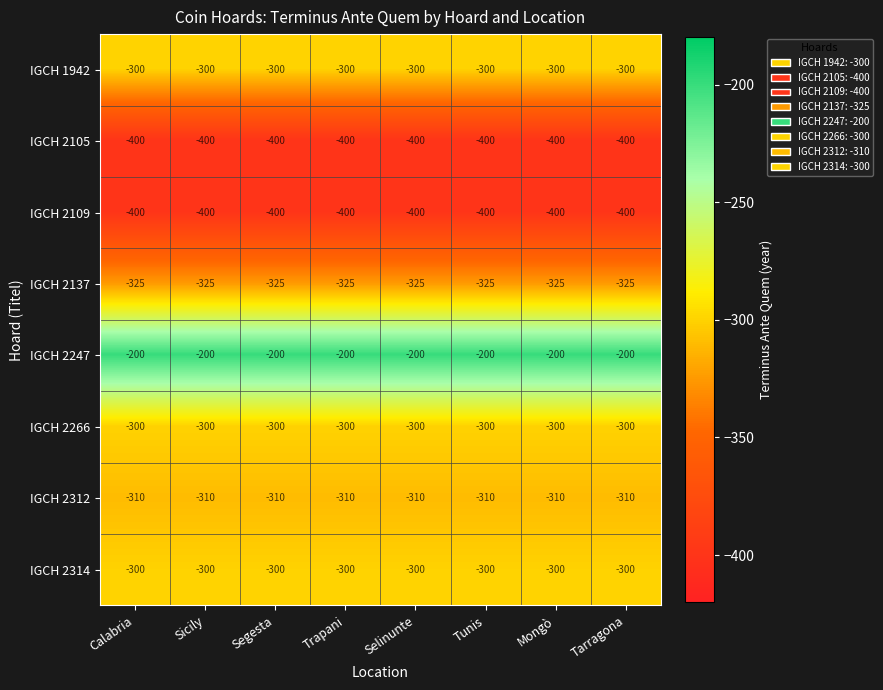

What is the minimum value shown in the chart?

-400